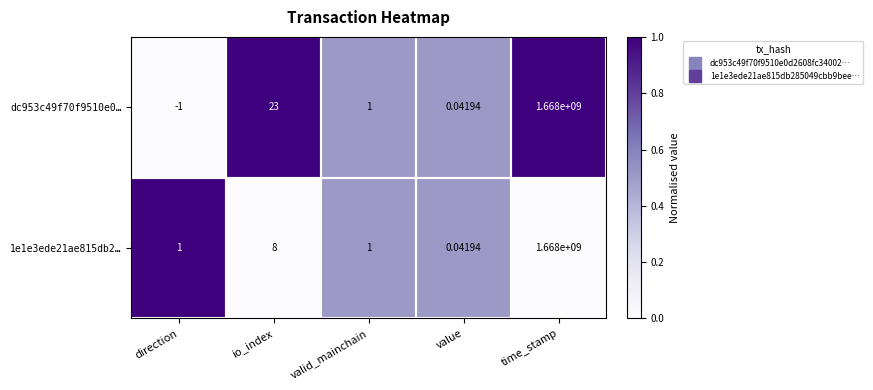

Rank the categories by dc953c49f70f9510e0… value from highest to lowest.

time_stamp, io_index, valid_mainchain, value, direction